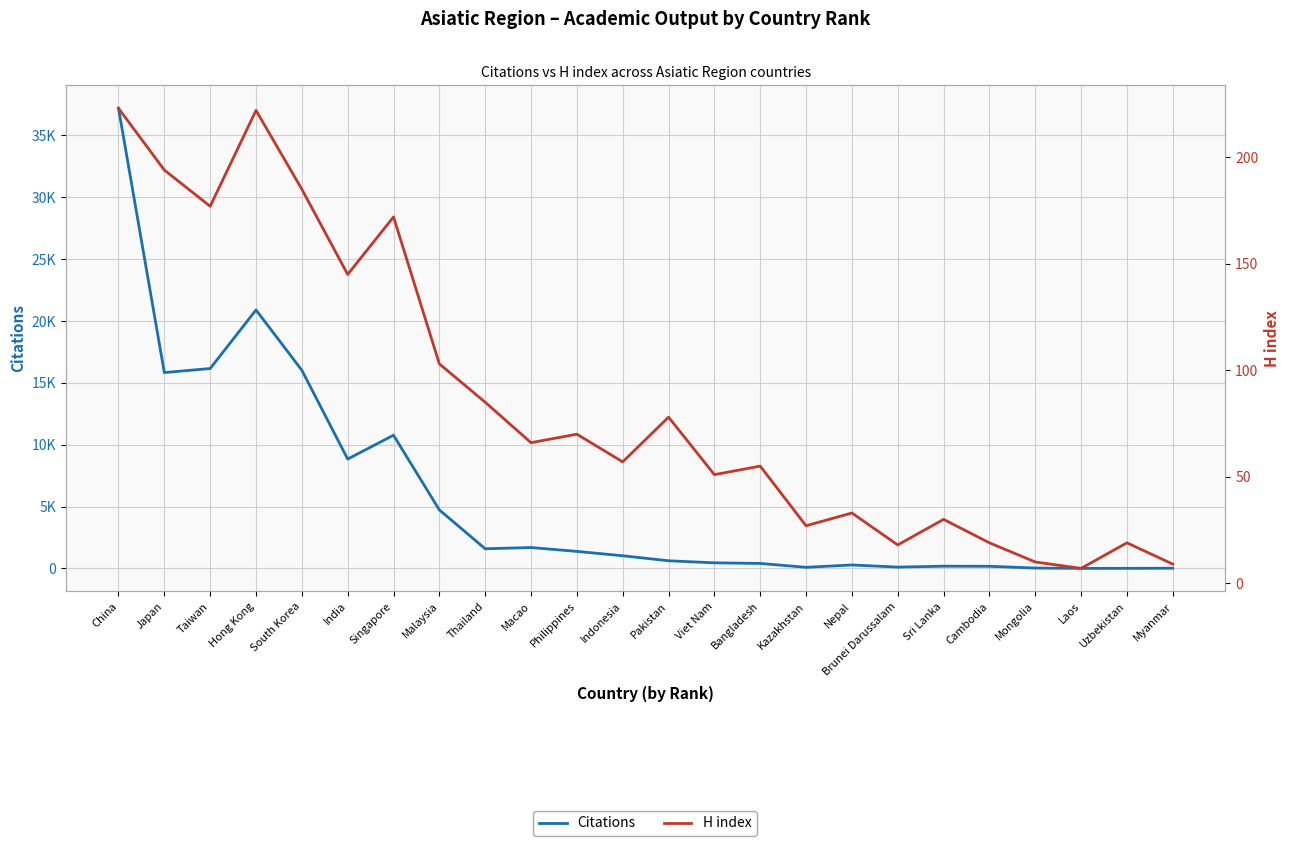

Is the value of Citations at Singapore greater than the value of H index at Uzbekistan?

Yes